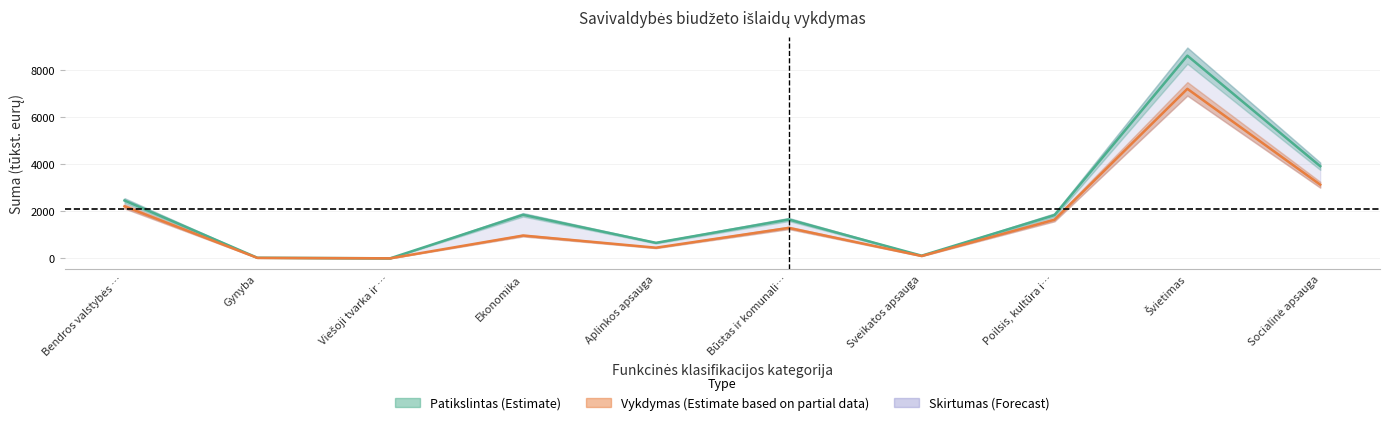

What is the difference between the highest and lowest values at Švietimas?

1409.3